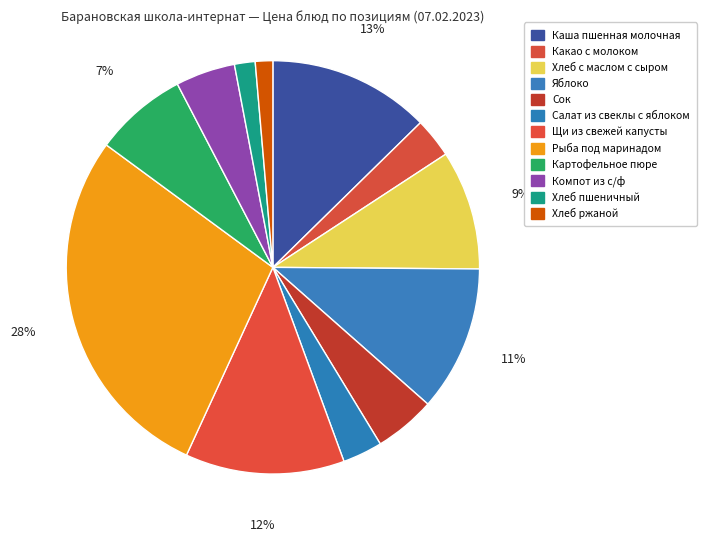

How many slices are in this pie chart?

12